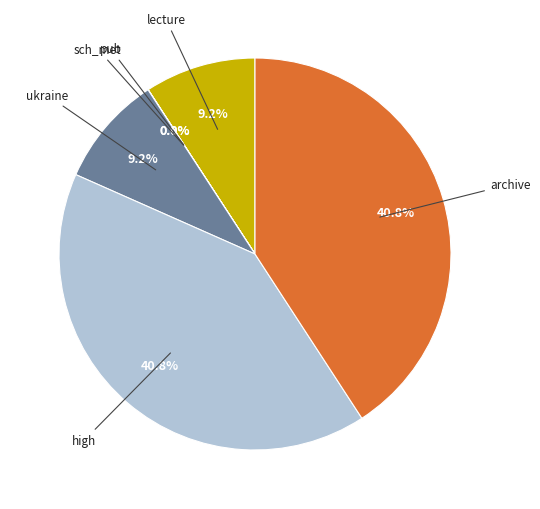

Does any single category account for the majority?

No